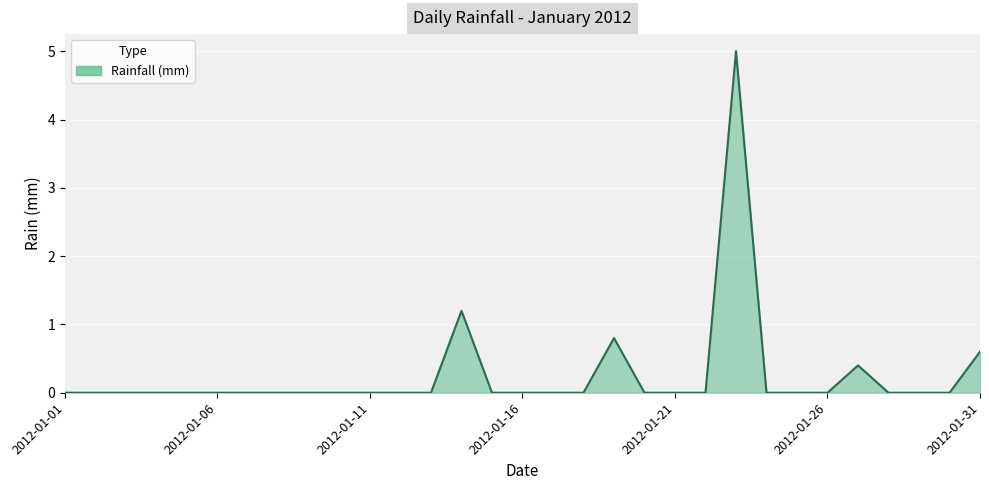

What is the difference between the maximum and minimum values?

5.0